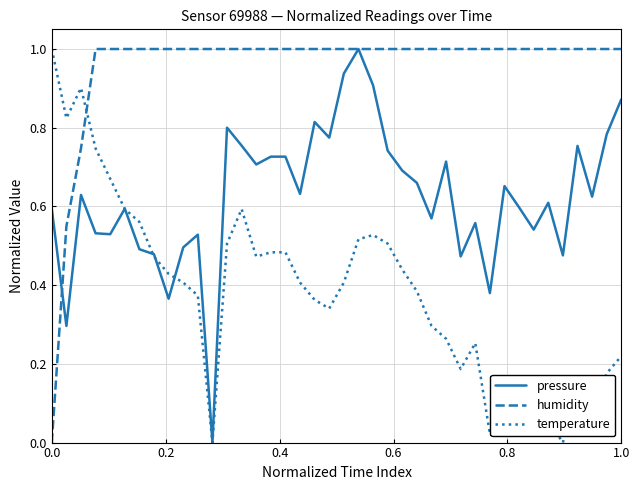

What is the greatest value displayed?

1.0